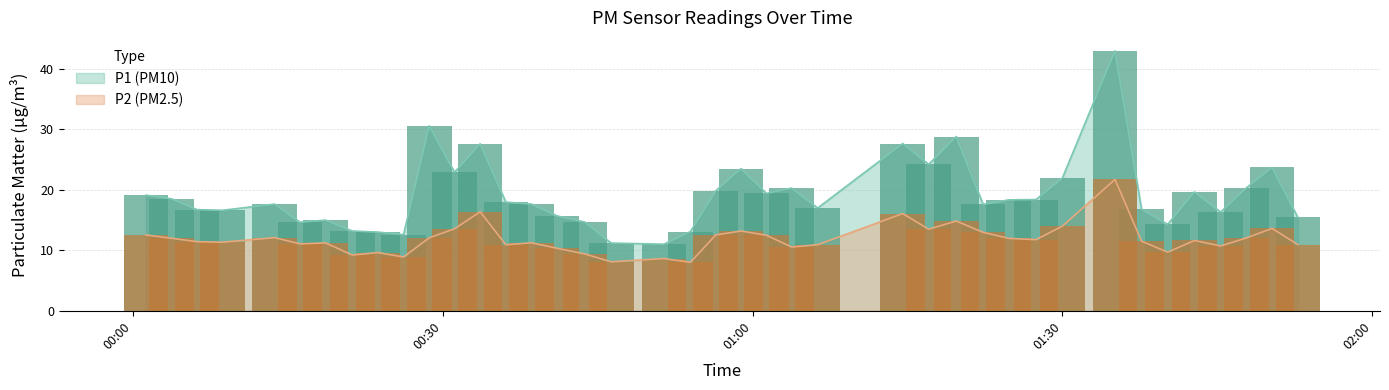

How many categories are shown in the chart?

40